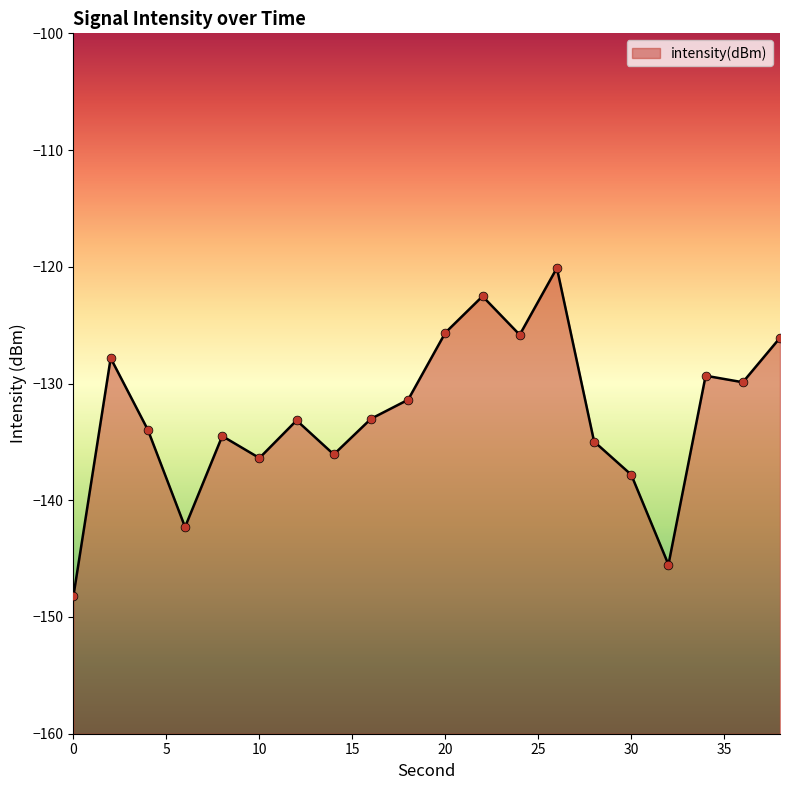

Which has a higher value, 8 or 26?

26